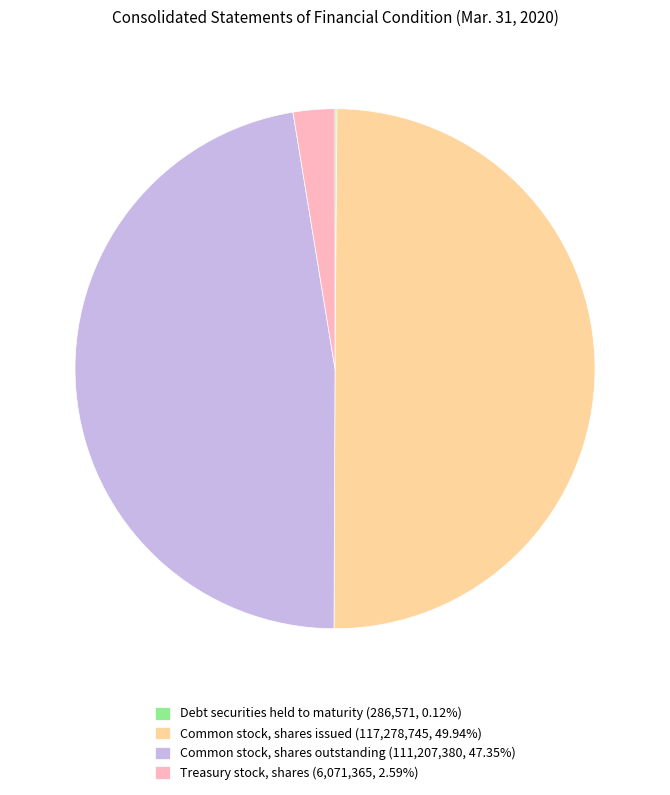

Which has a higher value, Common stock, shares issued or Common stock, shares outstanding?

Common stock, shares issued